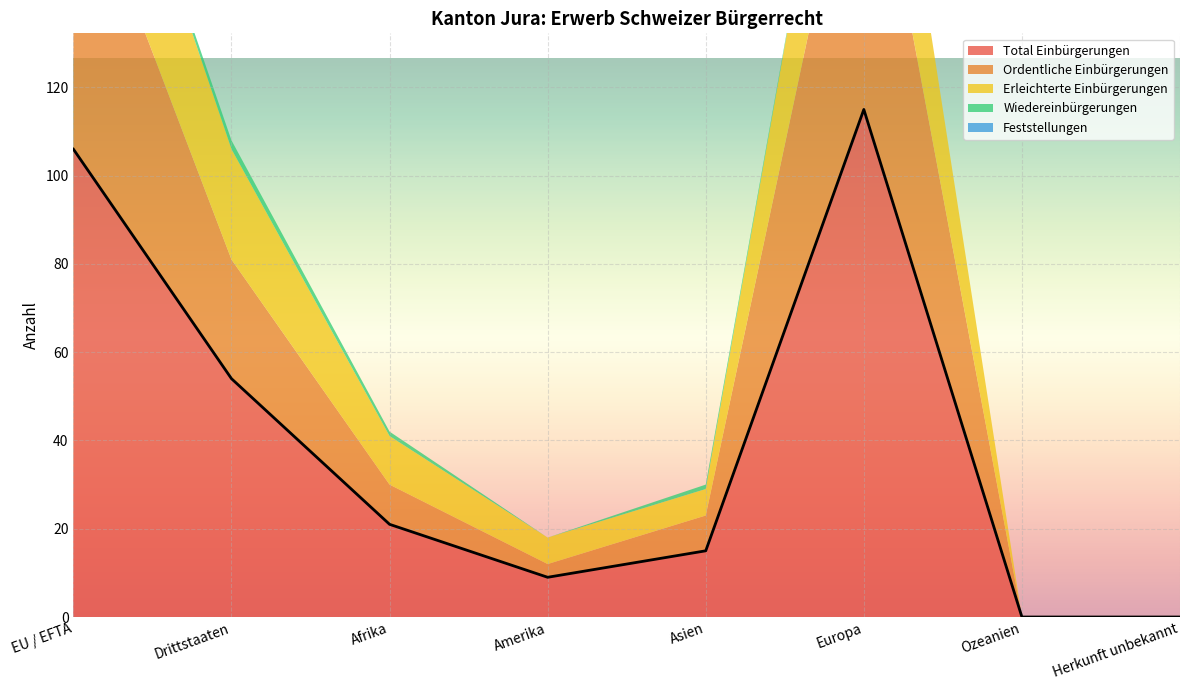

True or false: Feststellungen and Ordentliche Einbürgerungen intersect in this chart.

False